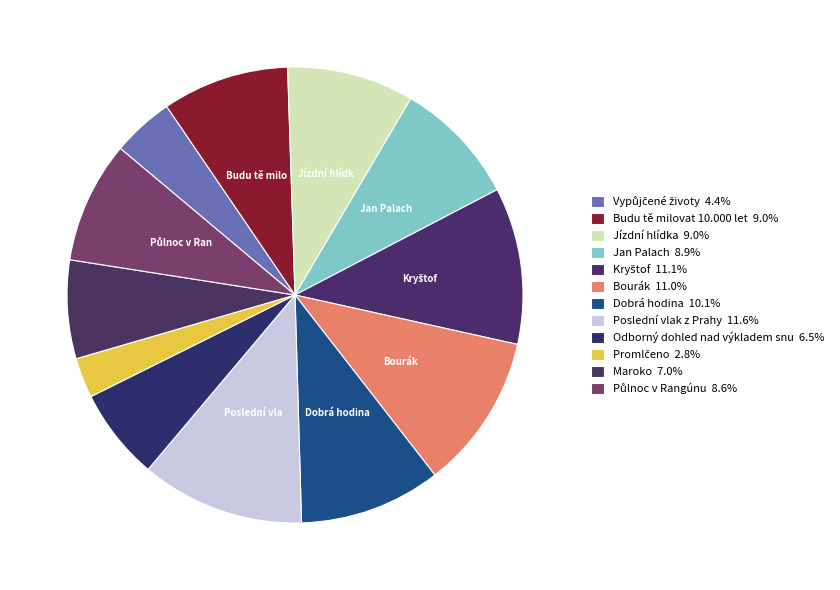

To the nearest percent, what is the combined percentage of Vypůjčené životy and Kryštof?

16%